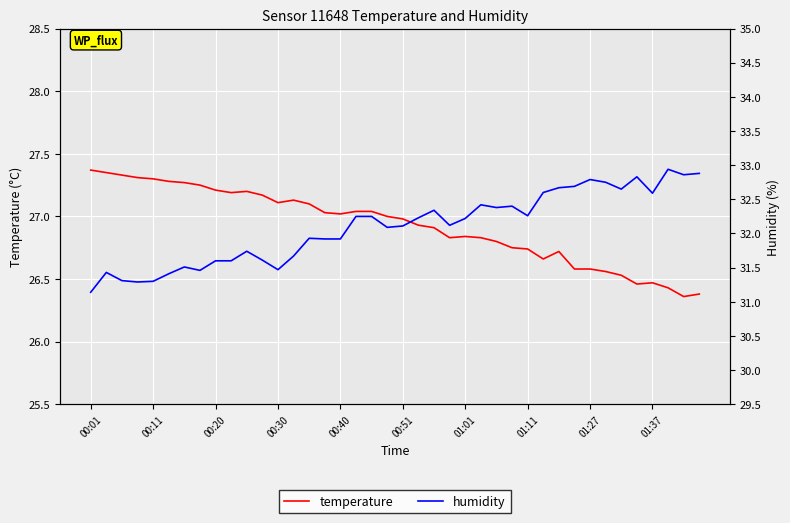

True or false: humidity and temperature cross at least once.

False